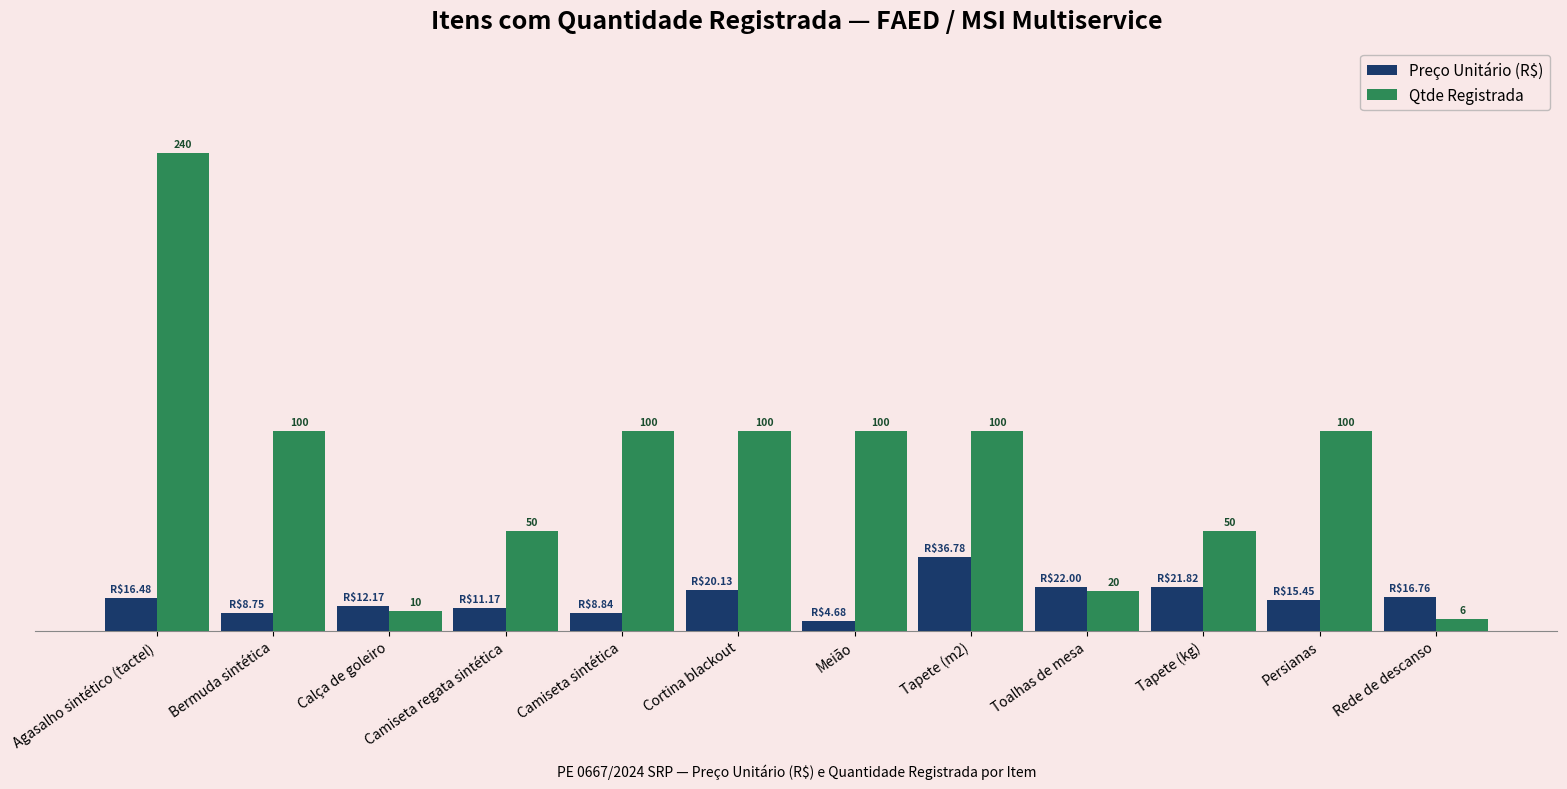

Are the bars horizontal?

No